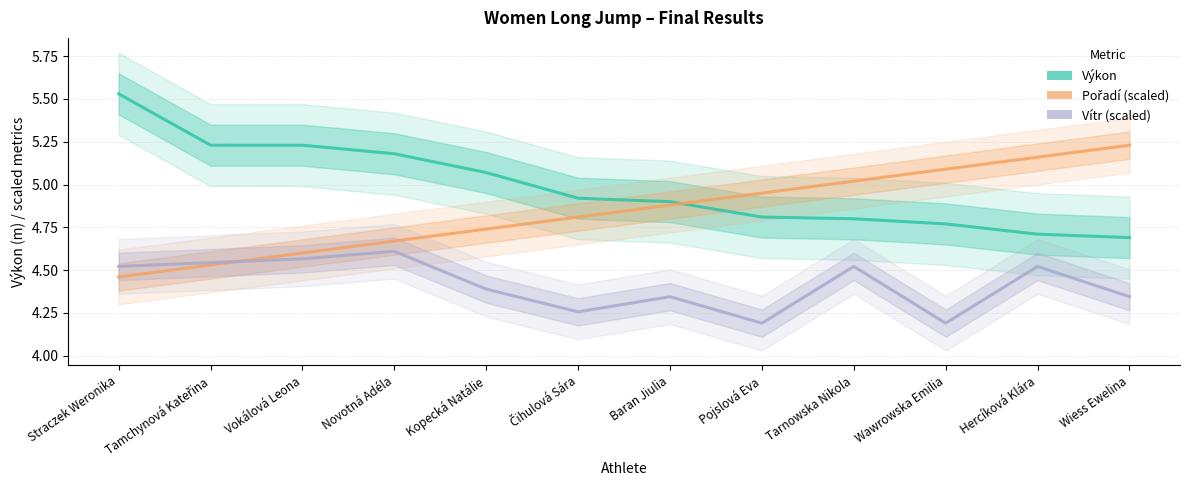

What are all the series names shown in the legend?

Výkon, Pořadí (scaled), Vítr (scaled)